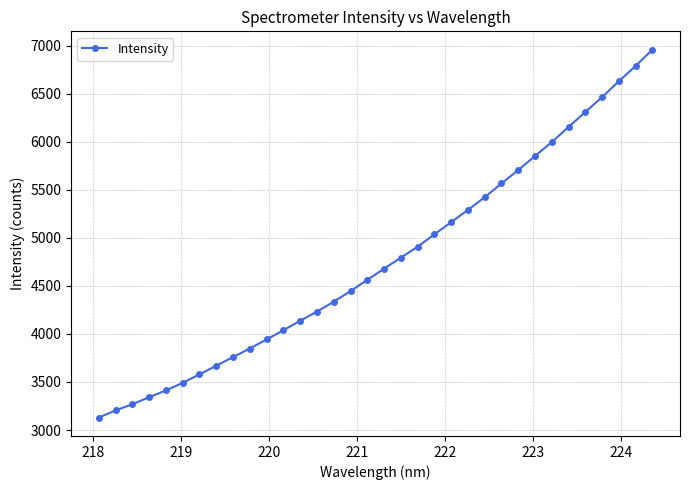

What is the smallest value displayed?

3129.4